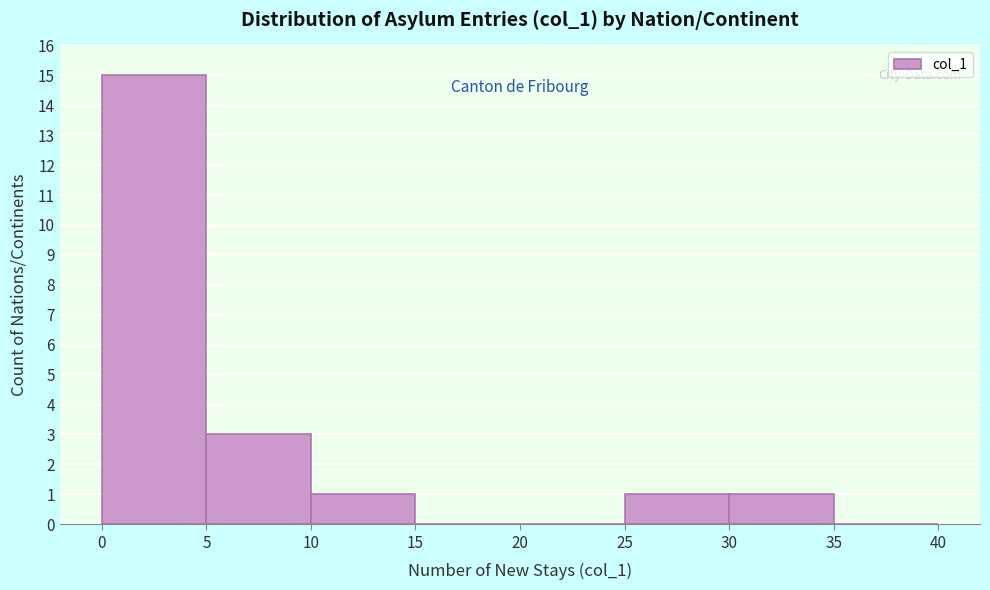

Reading left to right, list every bar in this chart as the range it spans on the x-axis followed by its height. The values are not printed on the chart, so give them approximately, as read against the axis.

0 to 5: 15
5 to 10: 3
10 to 15: 1
15 to 20: 0
20 to 25: 0
25 to 30: 1
30 to 35: 1
35 to 40: 0